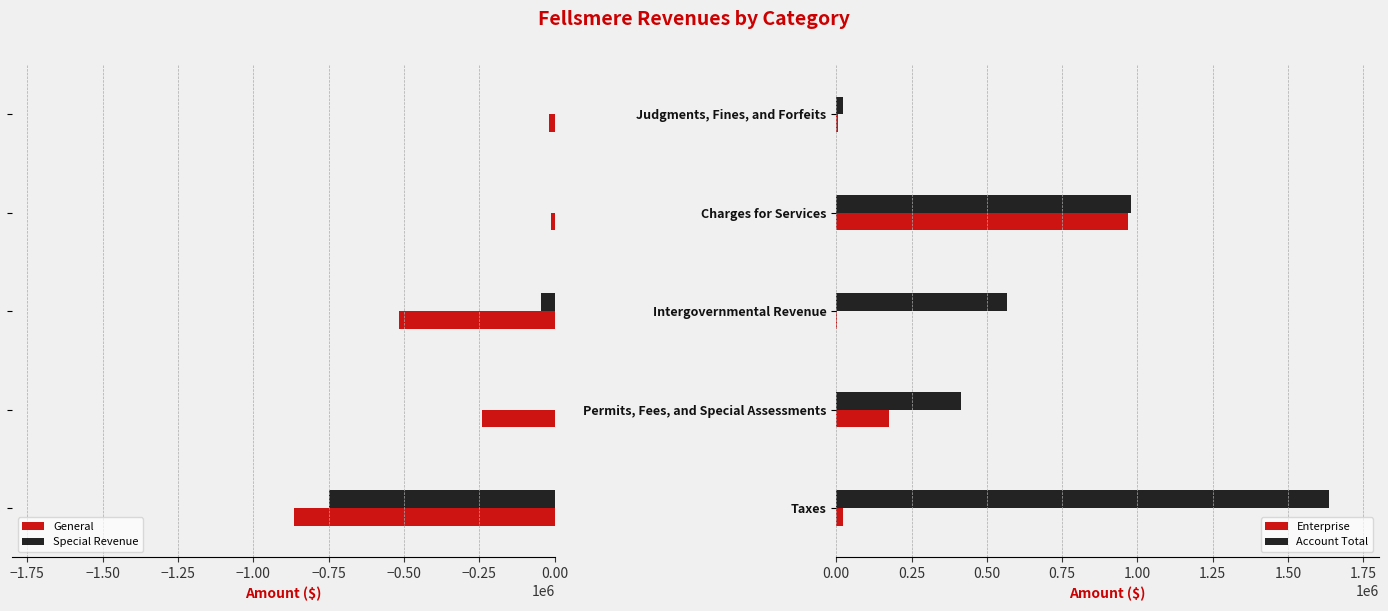

What is the average value of the Special Revenue series?

-158642